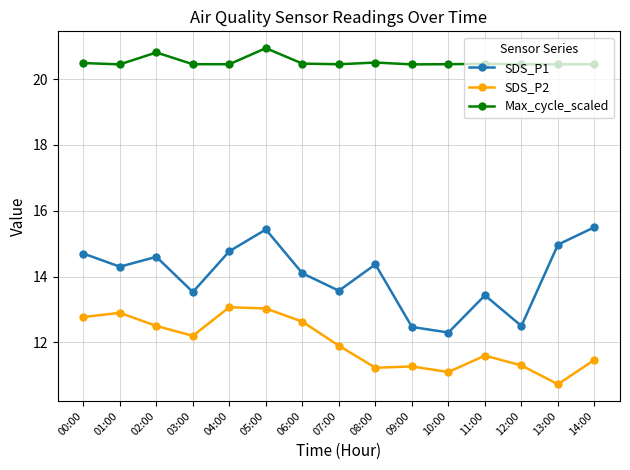

The value of SDS_P2 at 12:00 is 11.3. True or false?

True